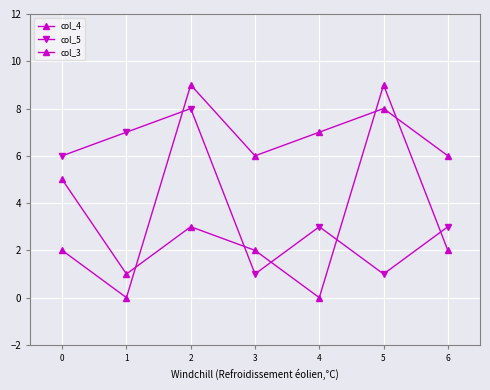

What is the approximate value of col_3 at 0?

5